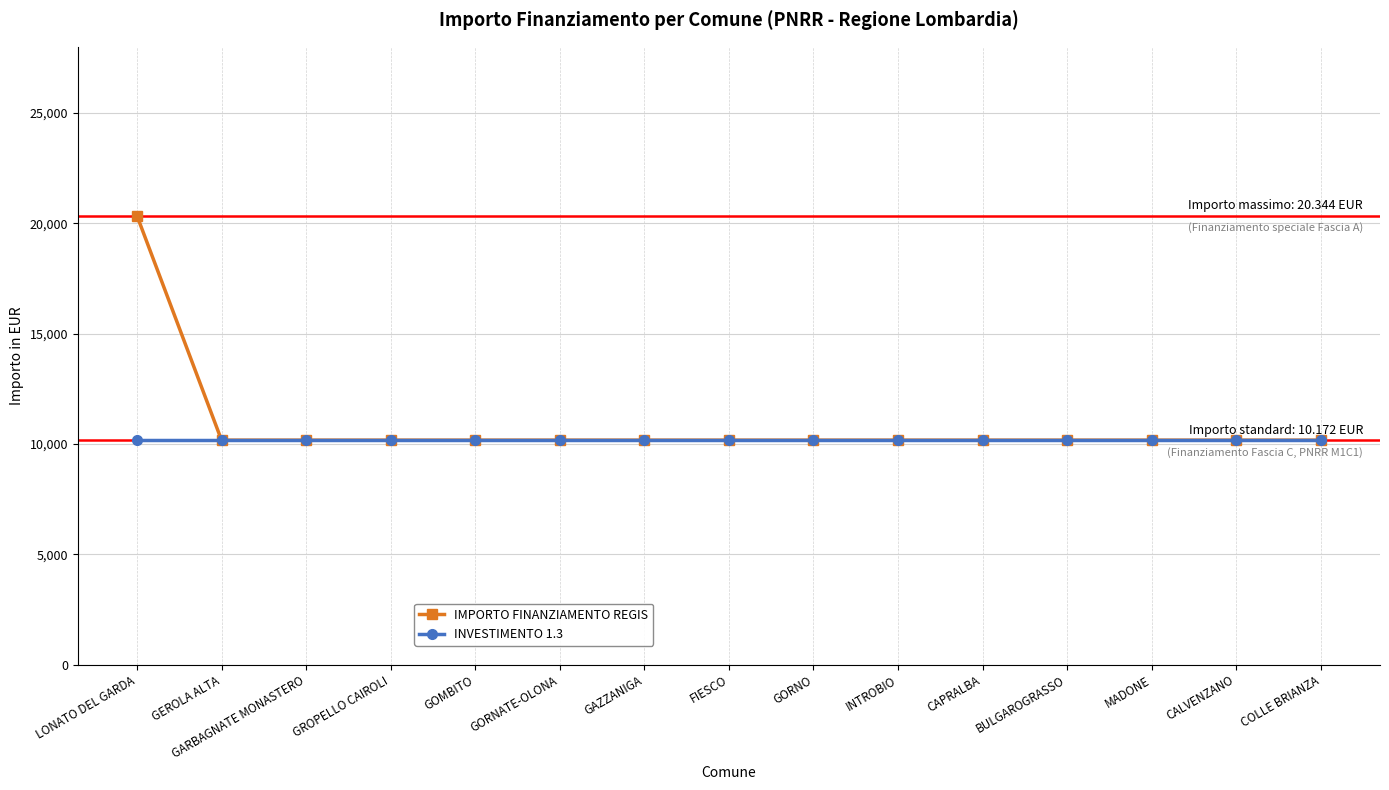

How many lines are shown in the chart?

2